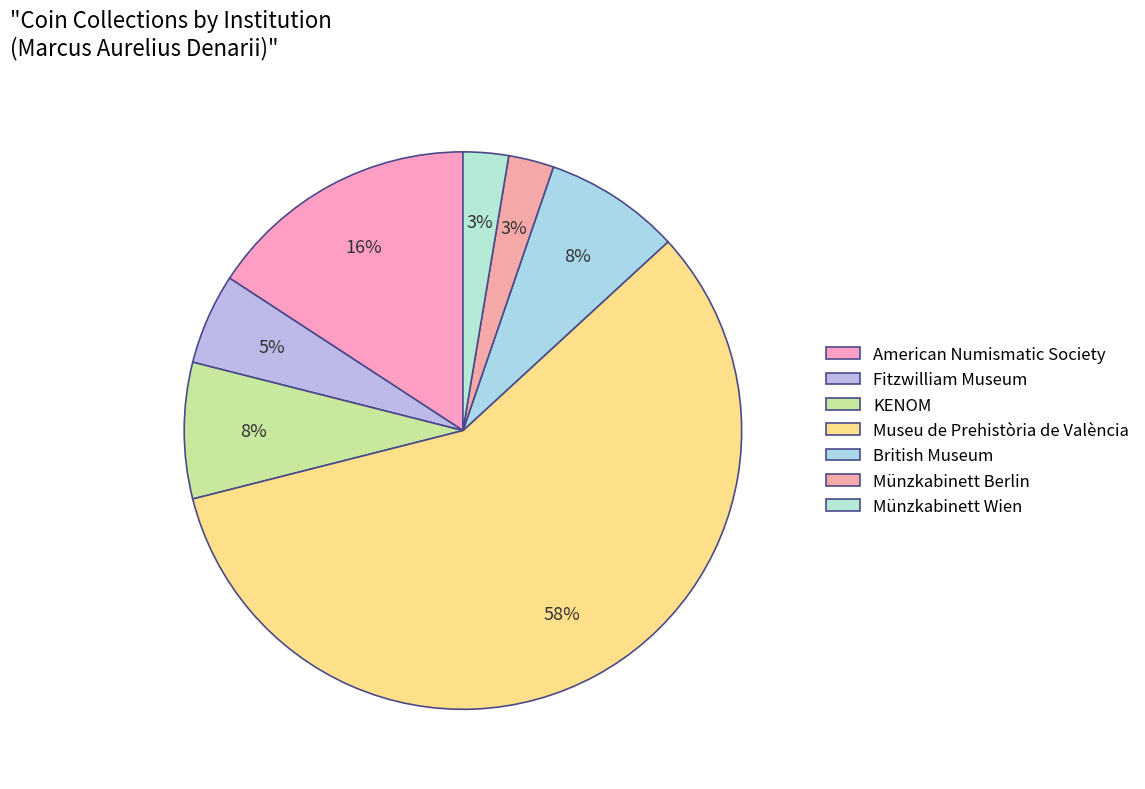

To the nearest percent, what is the difference between the Münzkabinett Wien and Fitzwilliam Museum slice percentages?

3%